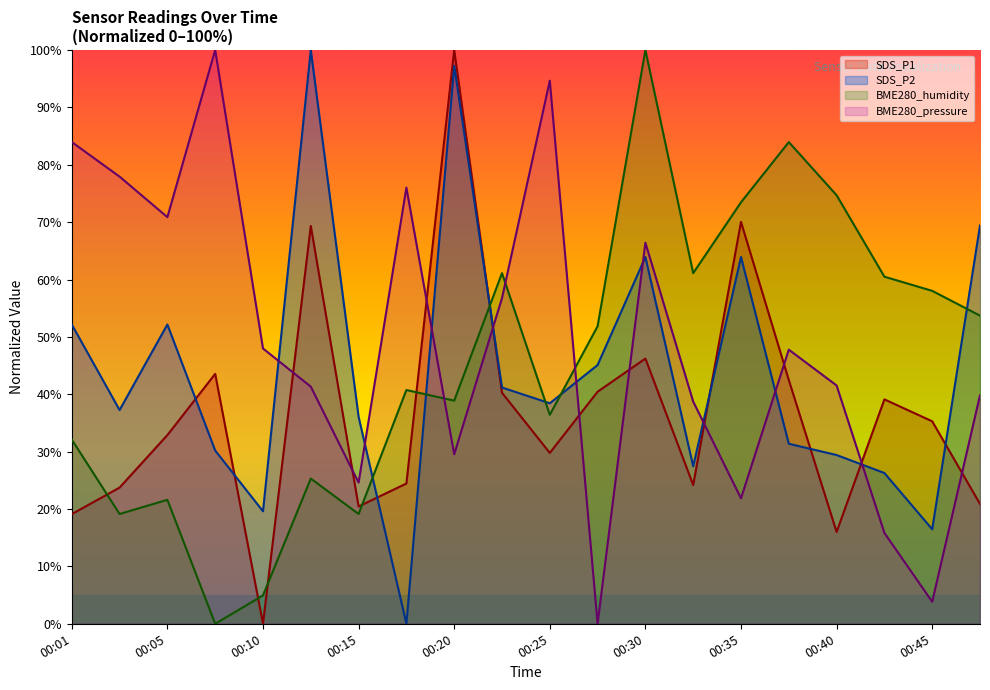

How many lines are shown in the chart?

4